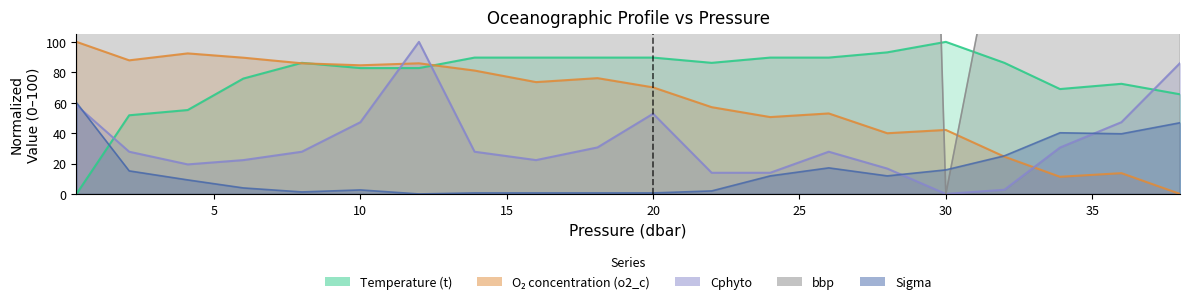

What is the total value across all series at 20.0?

4460.0